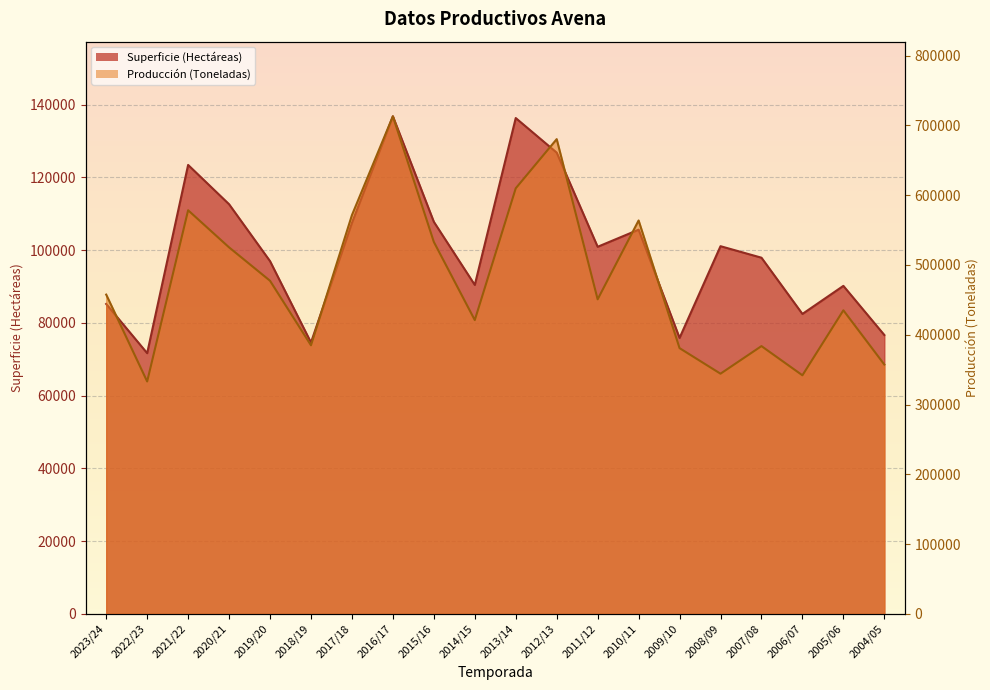

Which has a higher value, 2017/18 or 2019/20?

2017/18